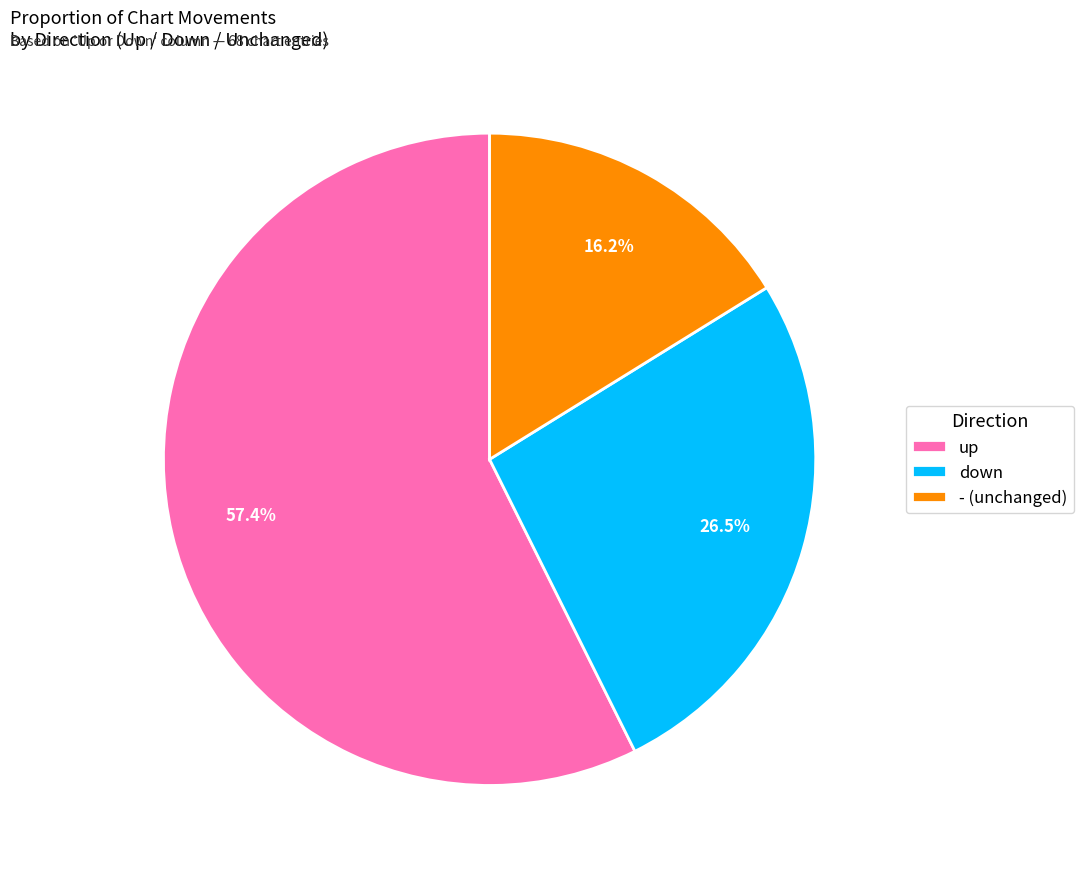

To the nearest percent, what portion does up represent?

57%